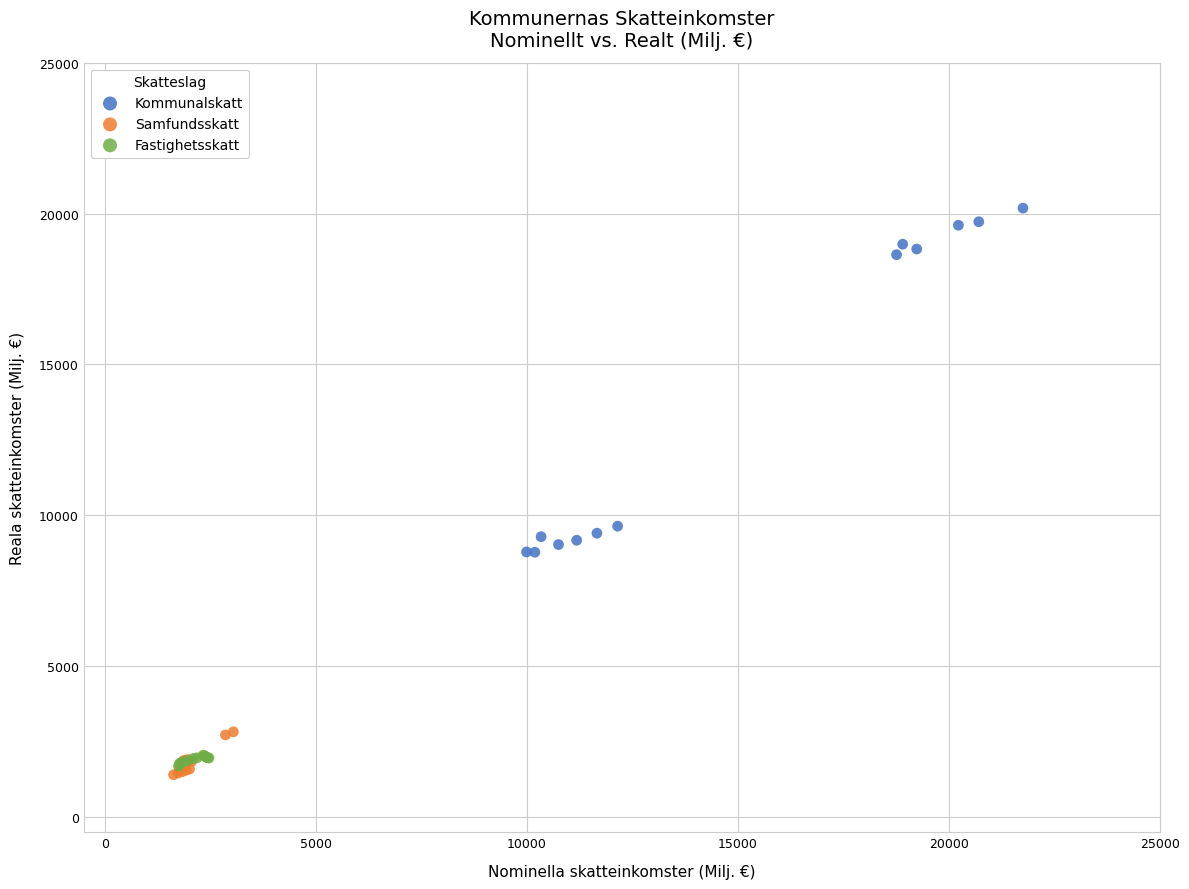

Which series has the largest Y range (max minus min)?

Kommunalskatt